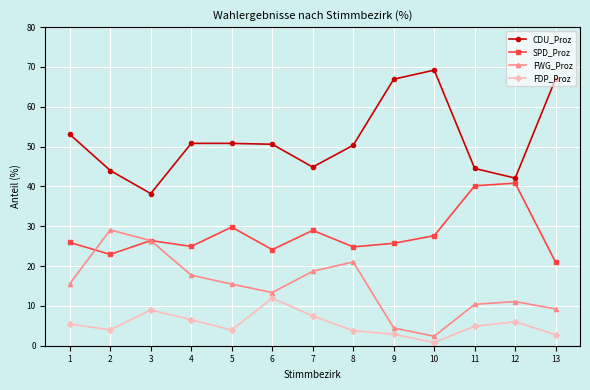

Is it true that FDP_Proz equals 6.5 at 4?

True